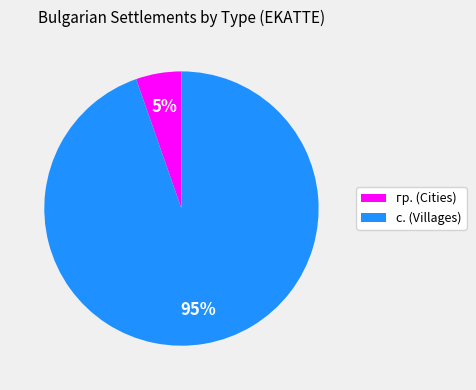

Count the number of slices in the pie.

2